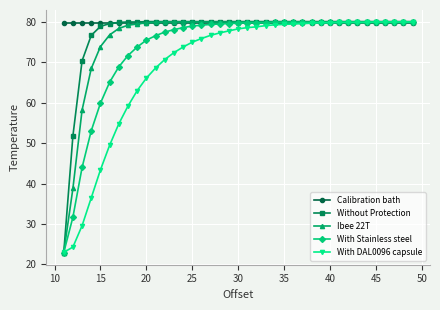

What is the value of the Ibee 22T point at the 21st from the left?

80.0